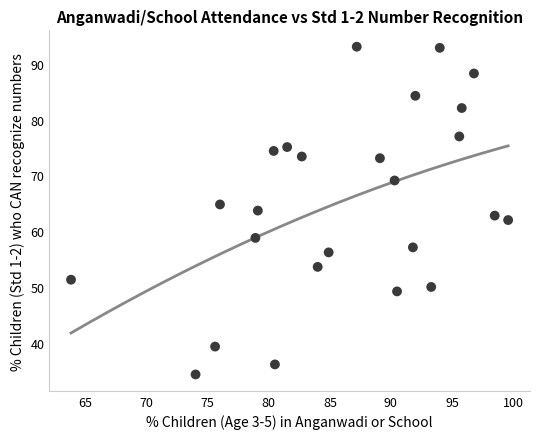

What is the range of X values (max minus min)?

35.8